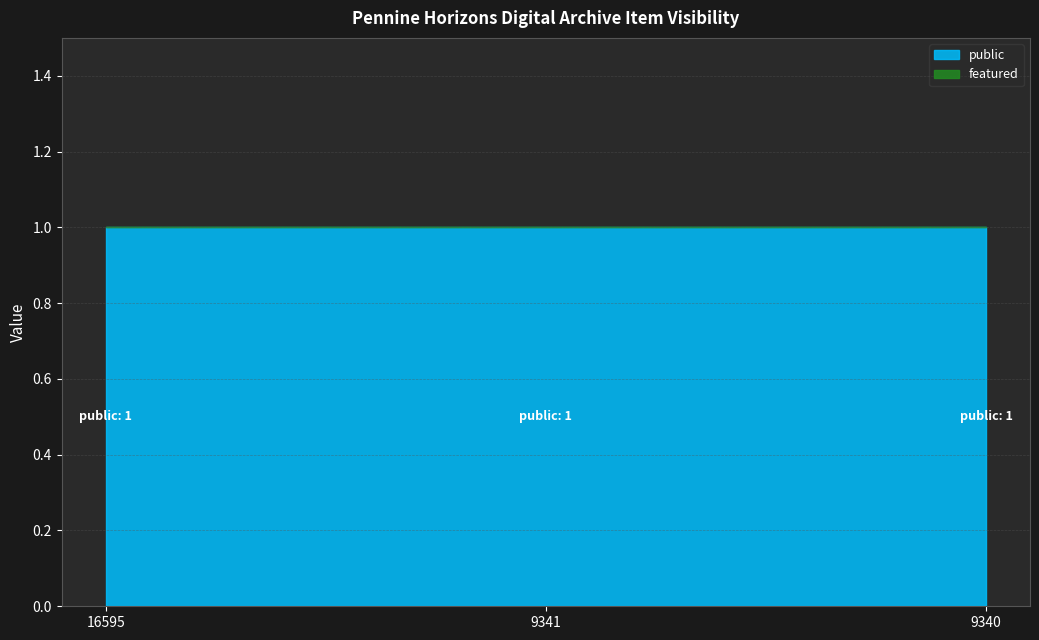

Does the chart have visible grid lines?

Yes